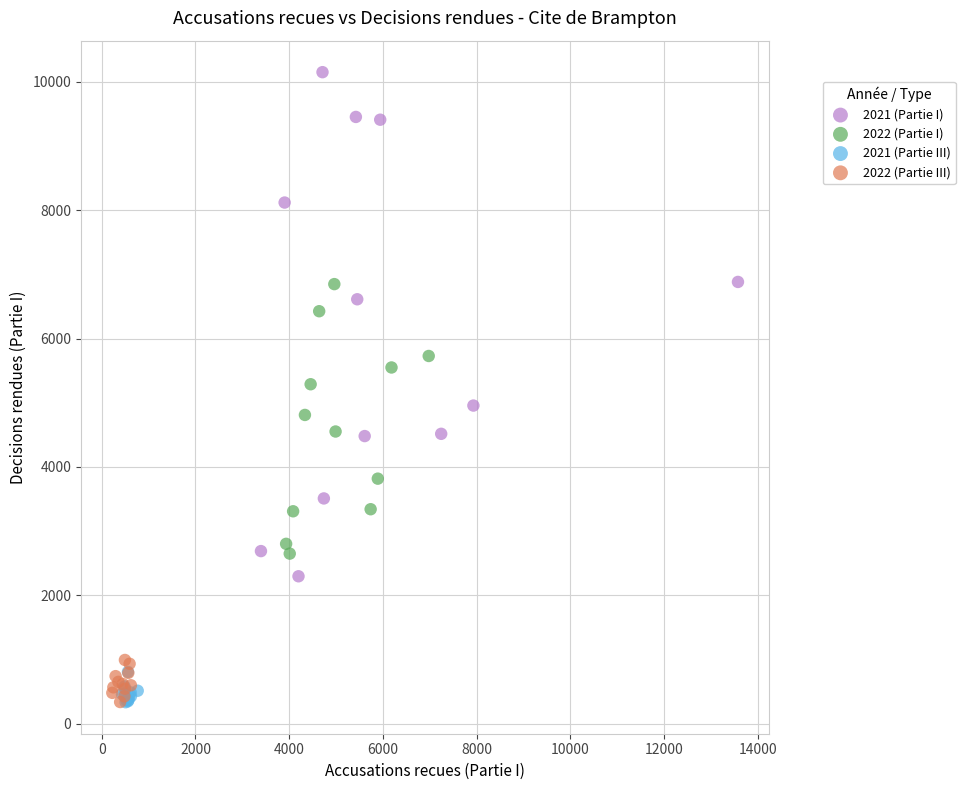

What are all the series names shown in the legend?

2021 (Partie I), 2022 (Partie I), 2021 (Partie III), 2022 (Partie III)